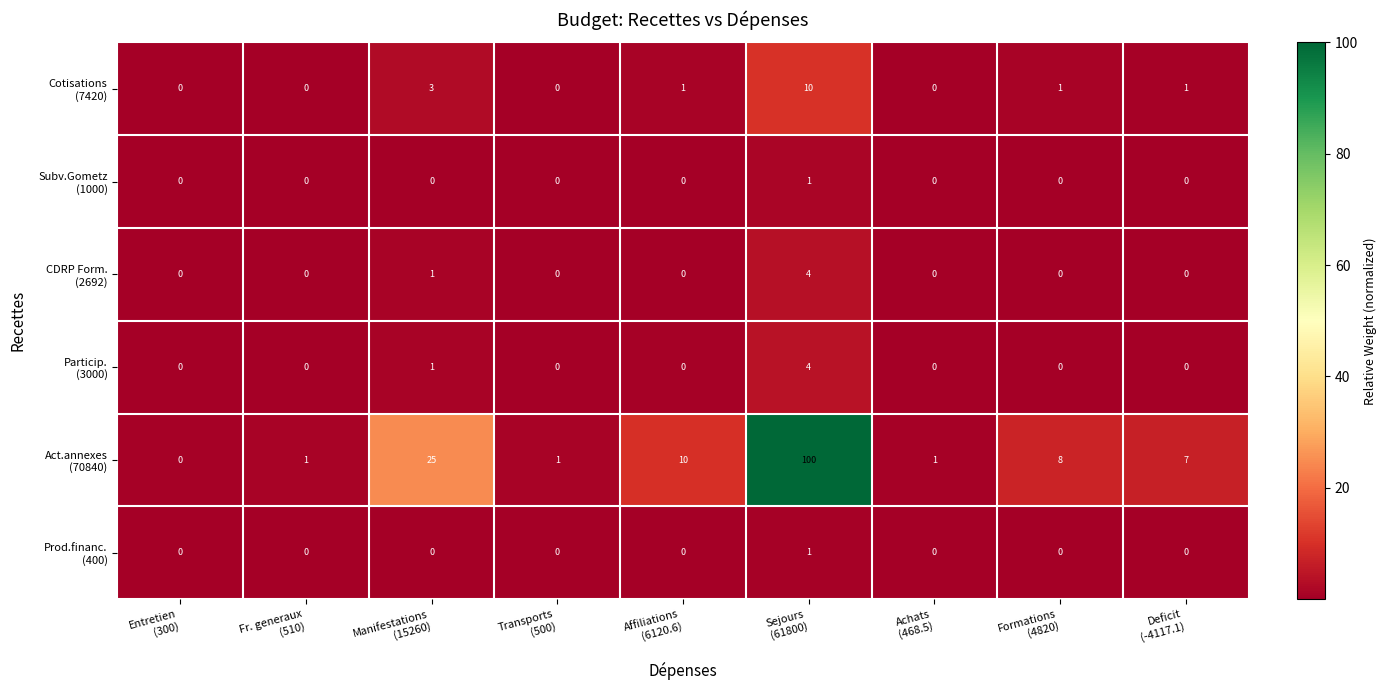

At how many categories does at least one series exceed 4?

5